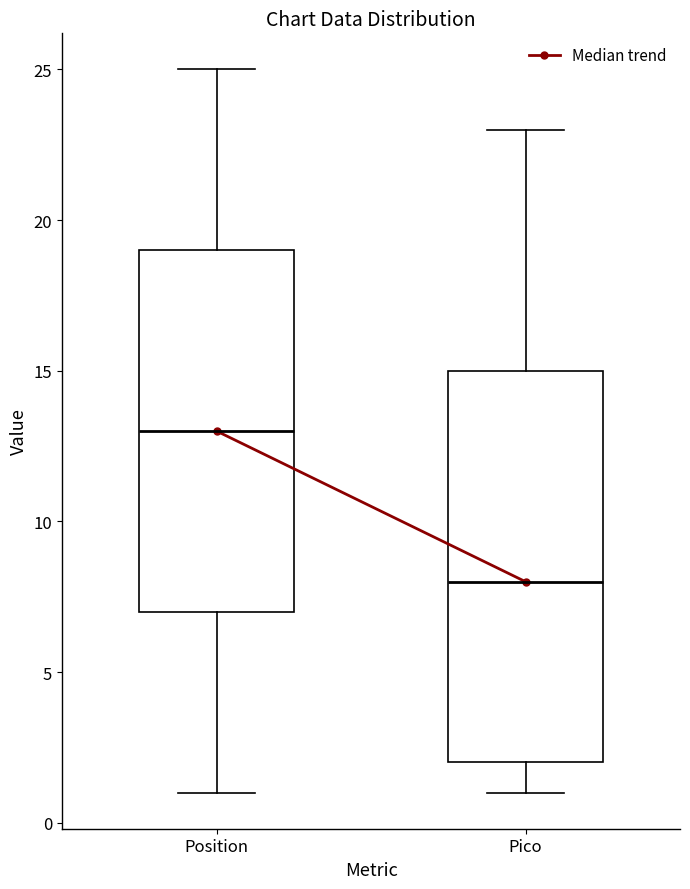

Reading left to right, transcribe this box plot: for each box, give where its median line is, the range the box spans, and where its two whiskers end, as read against the y-axis. The values are not printed on the chart, so give them approximately, as read against the axis.

Position: median 13, box 7 to 19, whiskers 1 to 25
Pico: median 8, box 2 to 15, whiskers 1 to 23